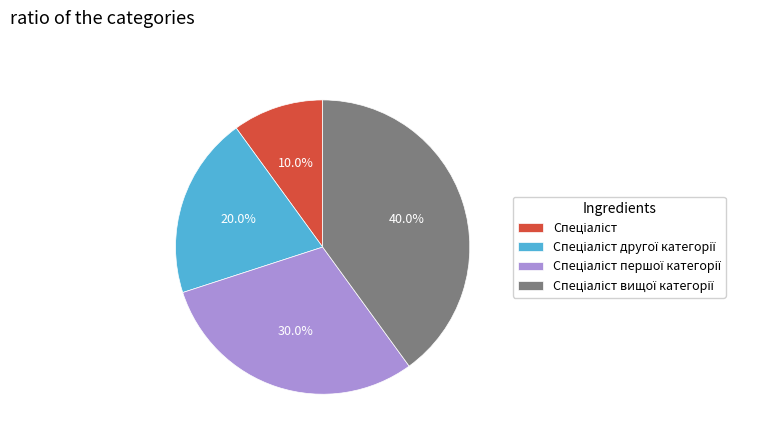

Is there any slice that represents more than half of the pie?

No